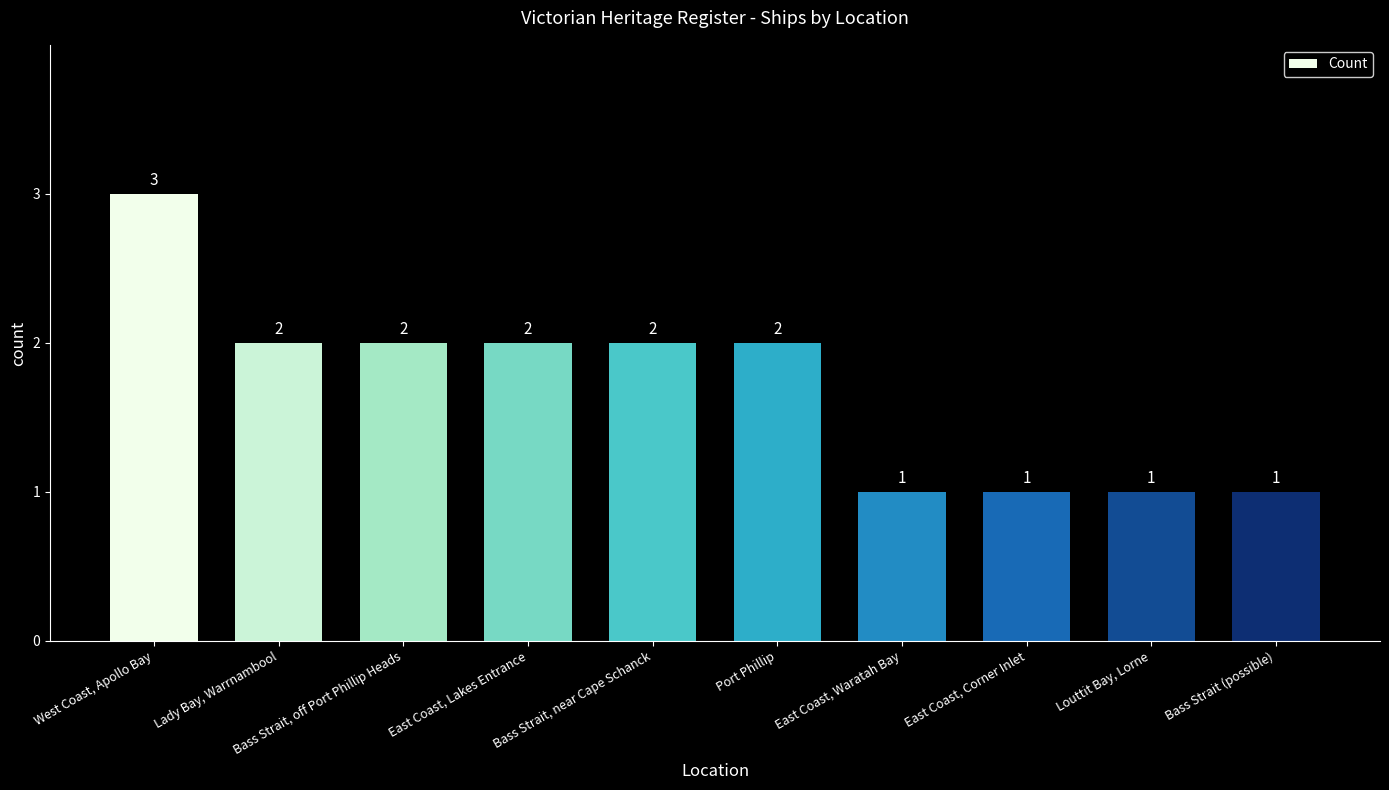

What is the minimum value shown in the chart?

1